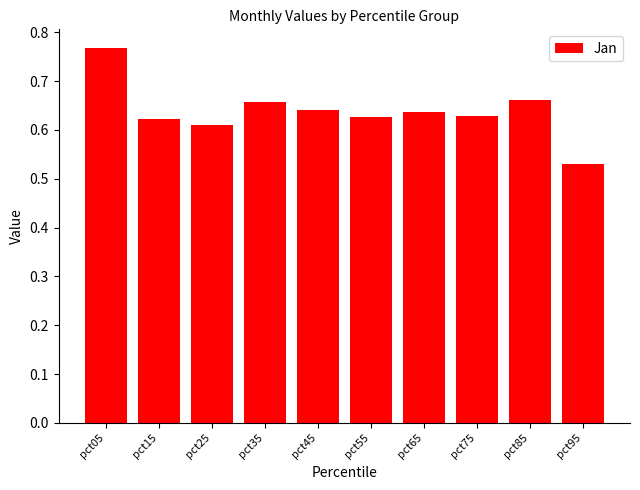

What is the sum of all values?

6.4